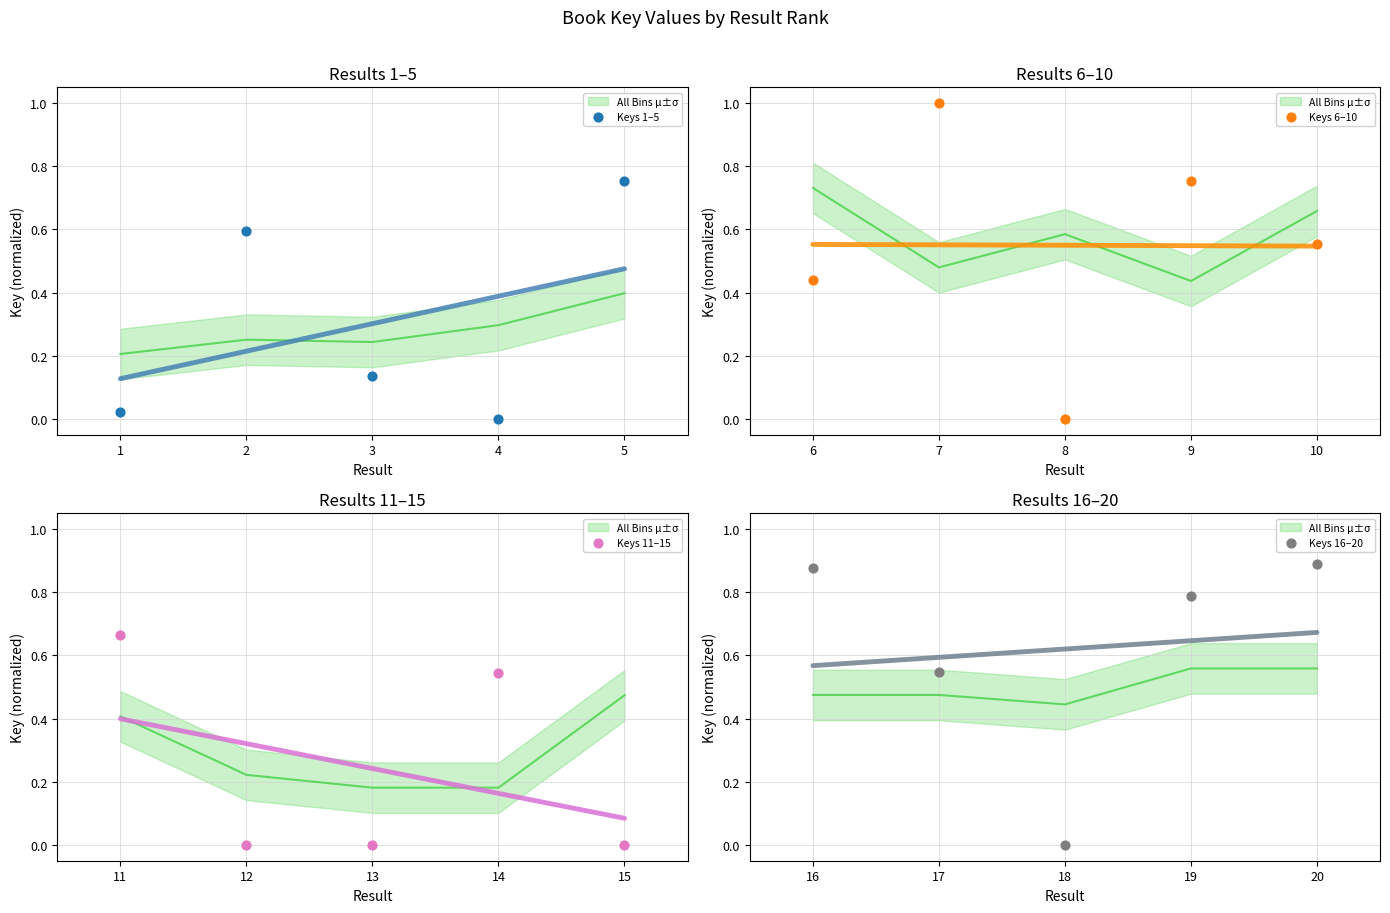

What is the total value across all series at 0?

2.0